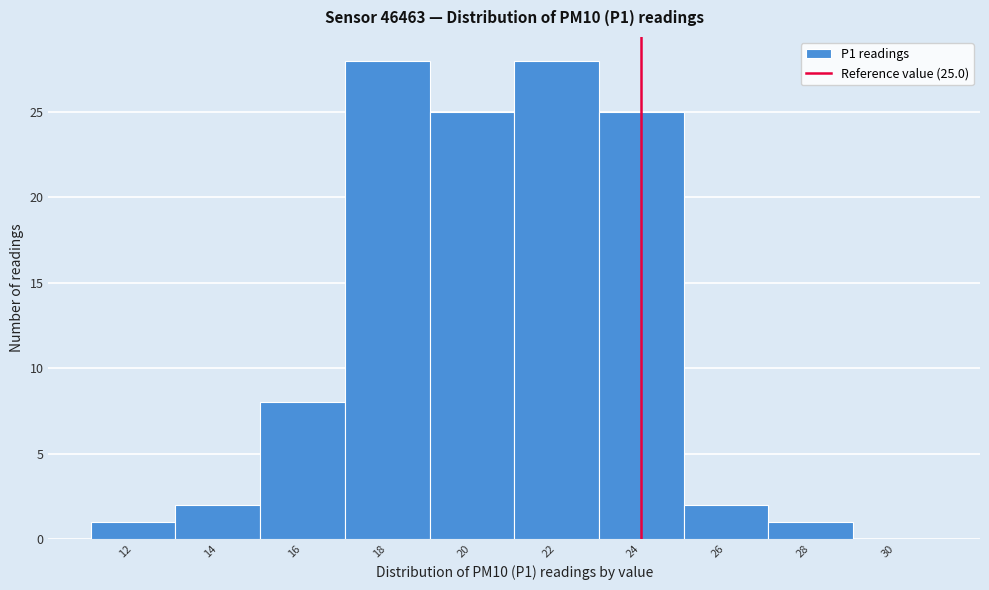

Reading right to left, what are all the values shown in this chart?

30=0	28=1	26=2	24=25	22=28	20=25	18=28	16=8	14=2	12=1